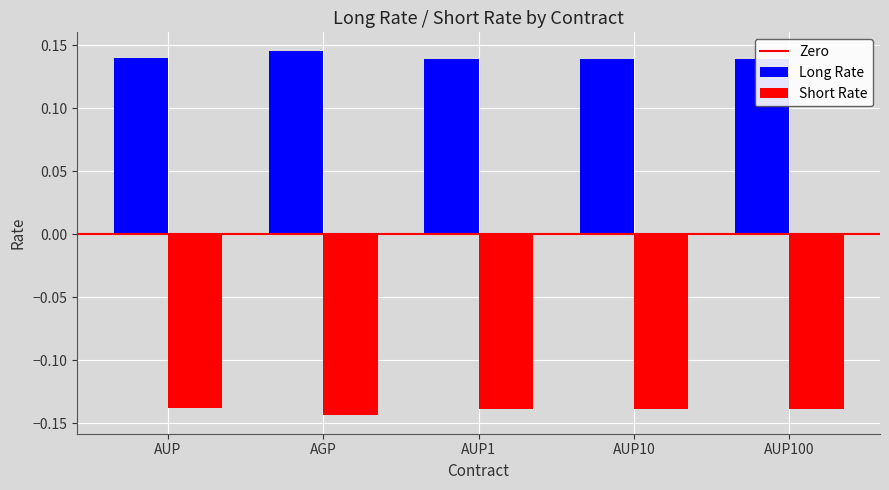

At which category is the sum across all series the highest?

AUP